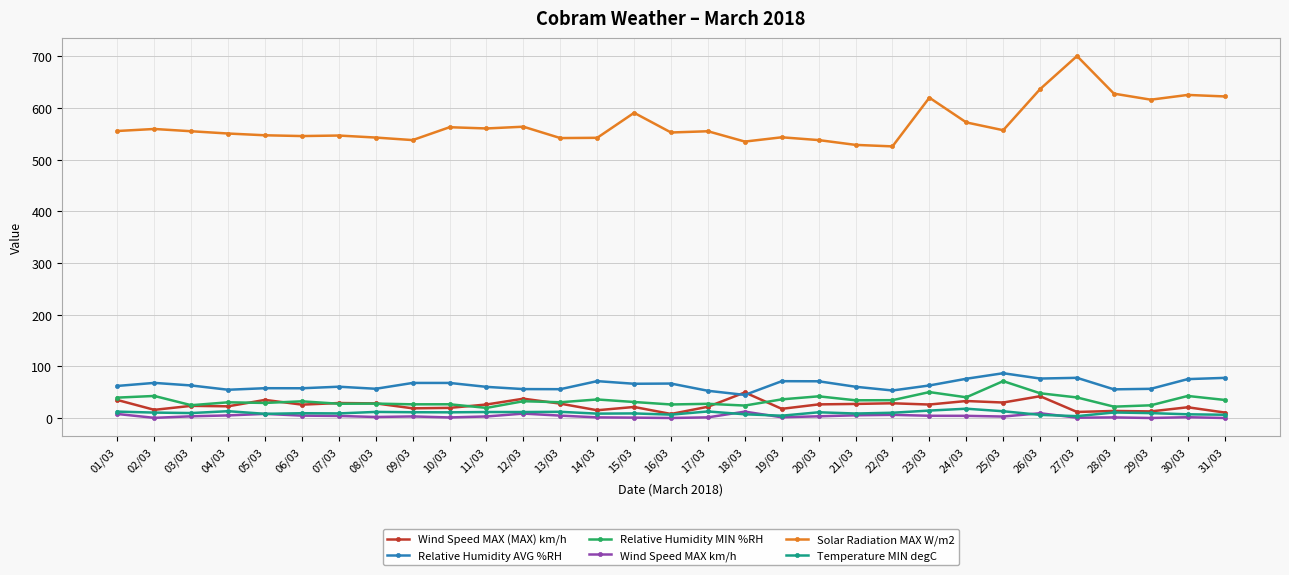

What is the difference between the maximum and second lowest values in the Relative Humidity MIN %RH series?

49.4